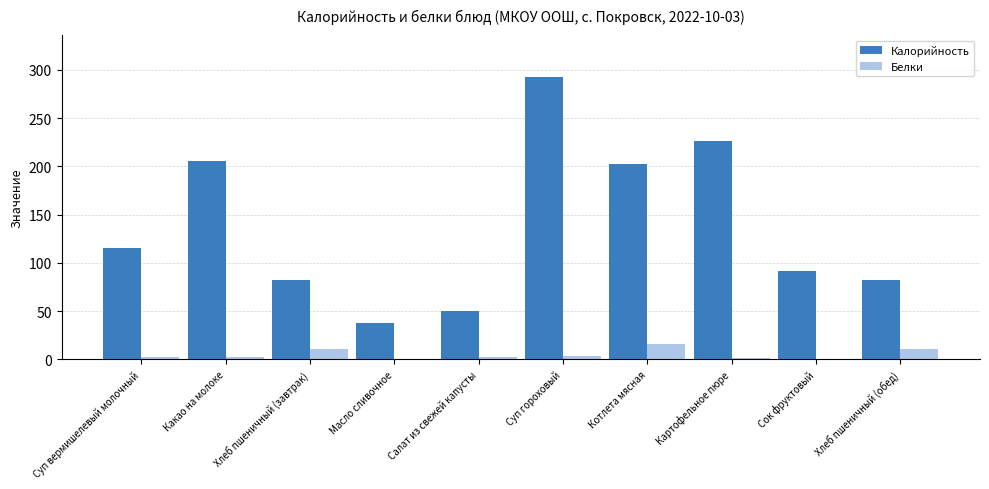

The value of Калорийность at Суп гороховый is 413.6. True or false?

False